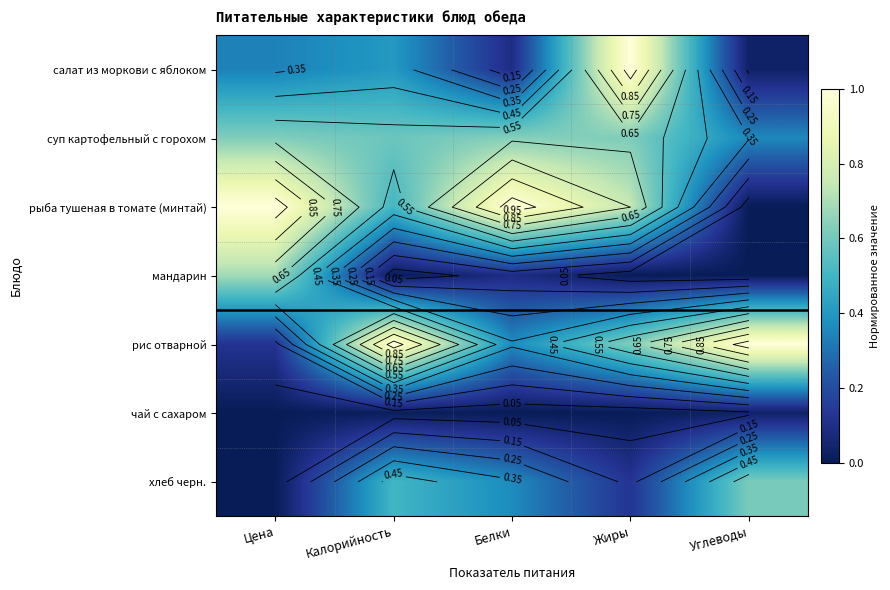

At which category is the sum across all series the highest?

Жиры